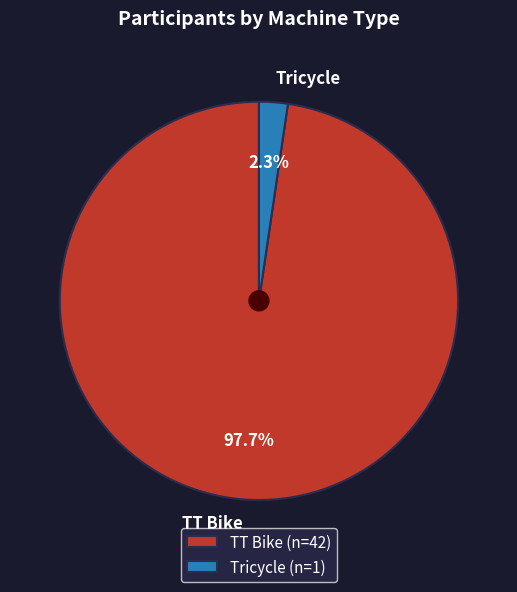

Is it true that TT Bike is 98% of the pie?

True